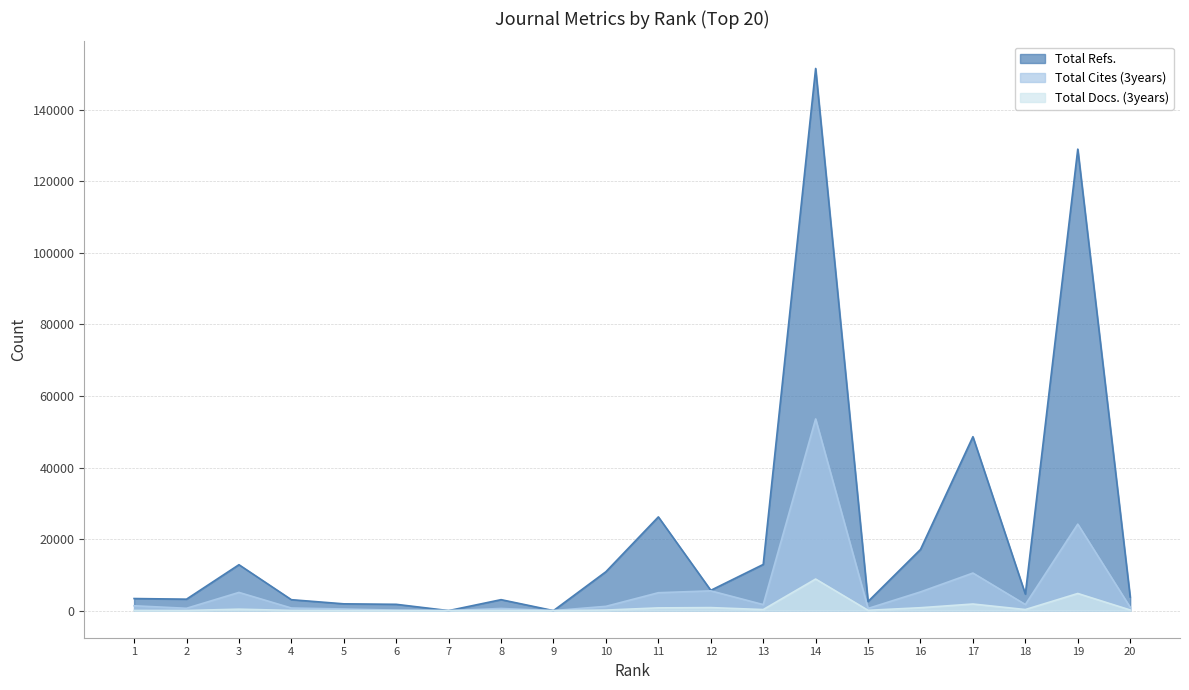

How many values in the Total Refs. series are below 4617?

10